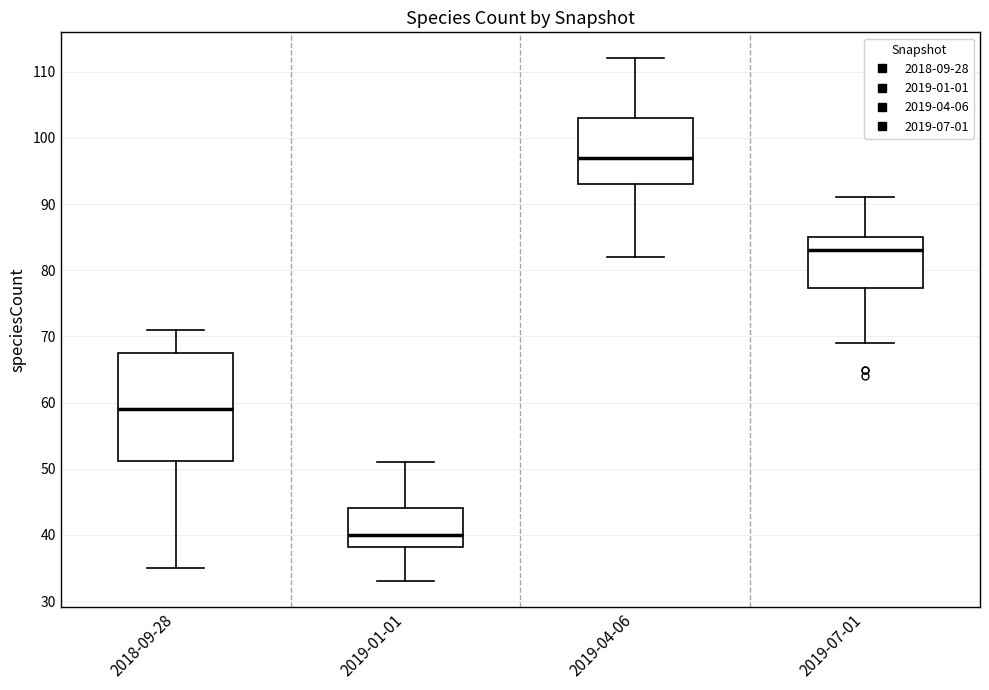

Where is the lower edge of the box for 2019-04-06 on the y-axis? The values are not printed on the chart, so give them approximately, as read against the axis.

93